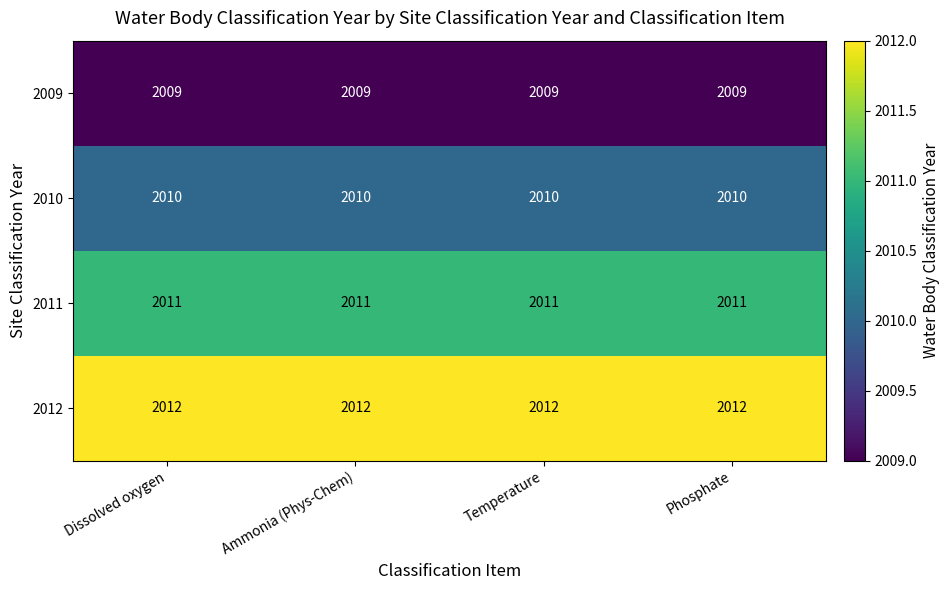

Is the value of 2011 at Ammonia (Phys-Chem) greater than the value of 2009 at Phosphate?

Yes